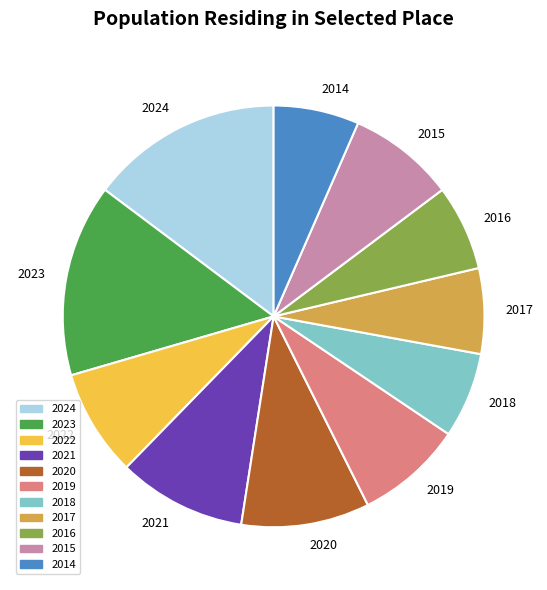

Does 2019 account for over 50% of the chart?

No